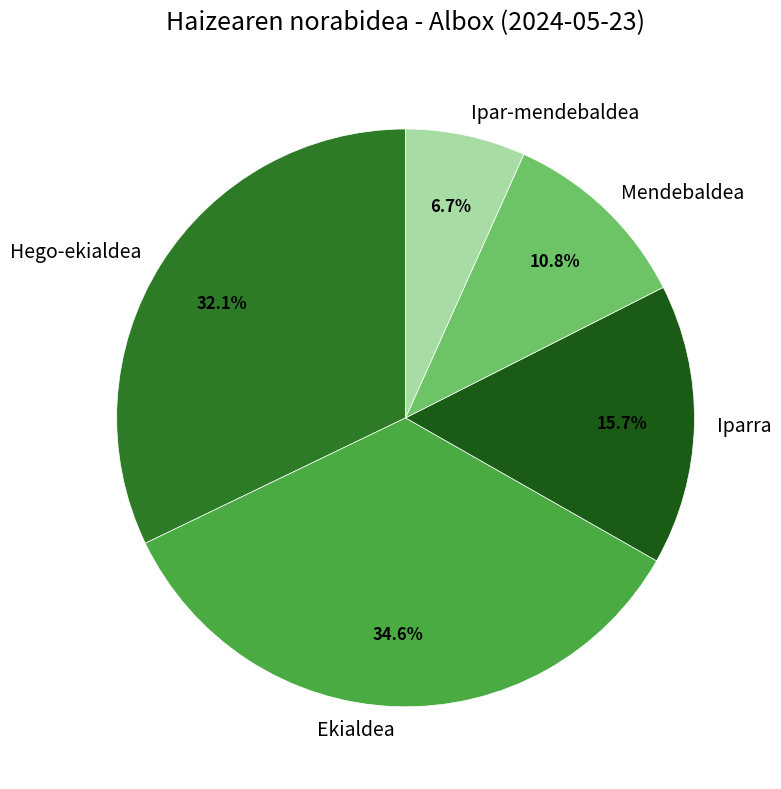

To the nearest percent, what is the difference between the Hego-ekialdea and Iparra slice percentages?

16%